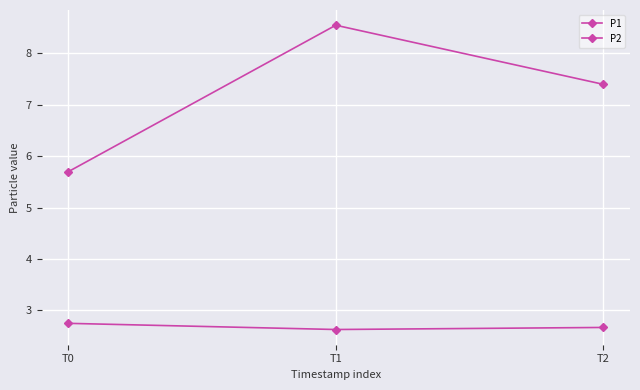

How many lines are shown in the chart?

2